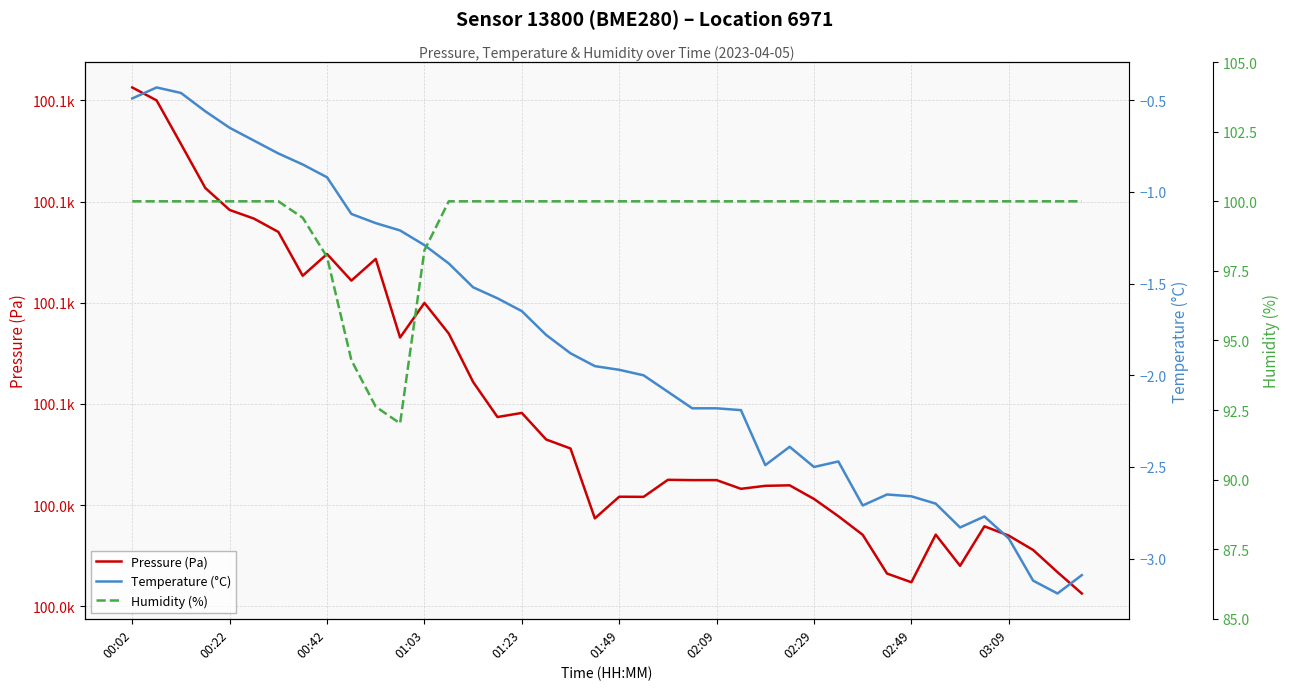

Which label corresponds to the largest value in the chart?

00:02